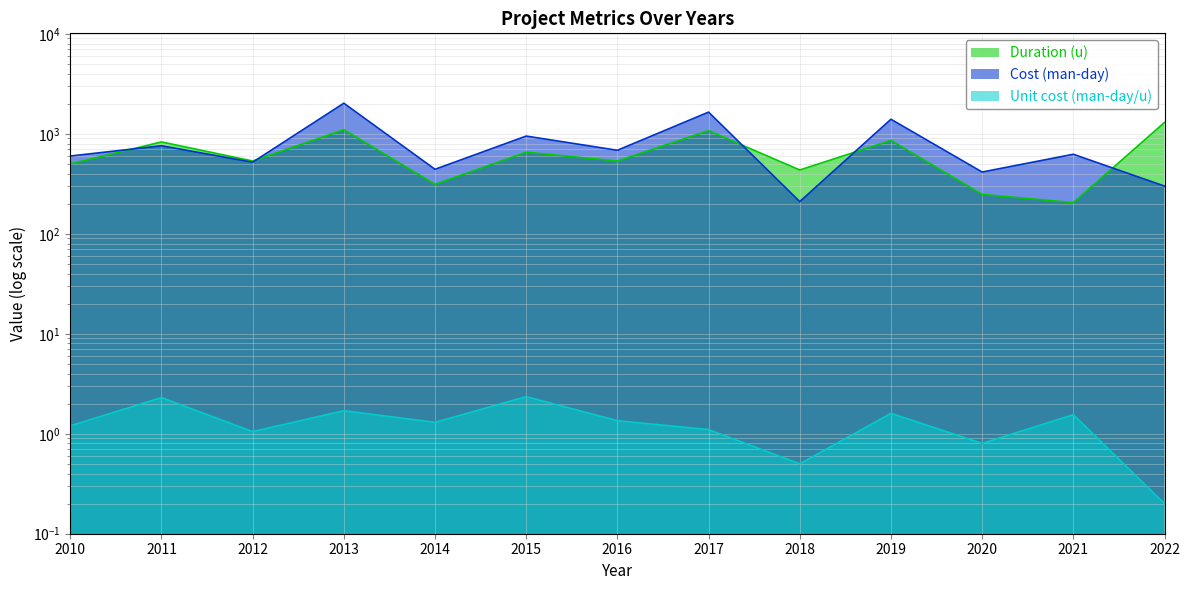

What is the spread (max minus min) of values at 2010?

598.8